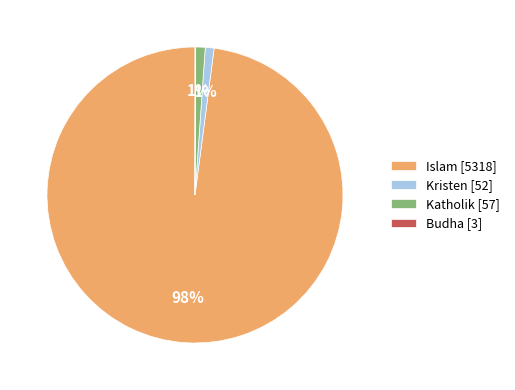

To the nearest percent, what is the average slice percentage?

25%